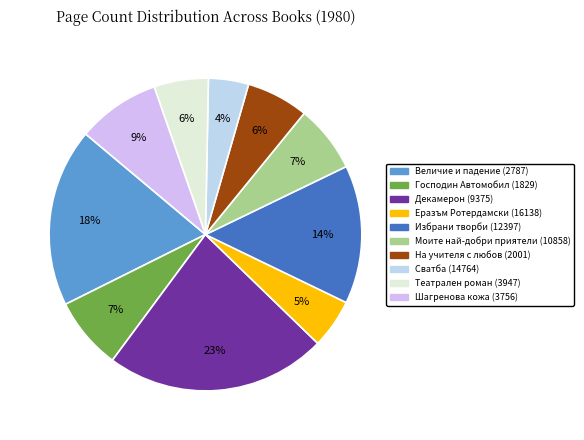

Count the number of slices in the pie.

10